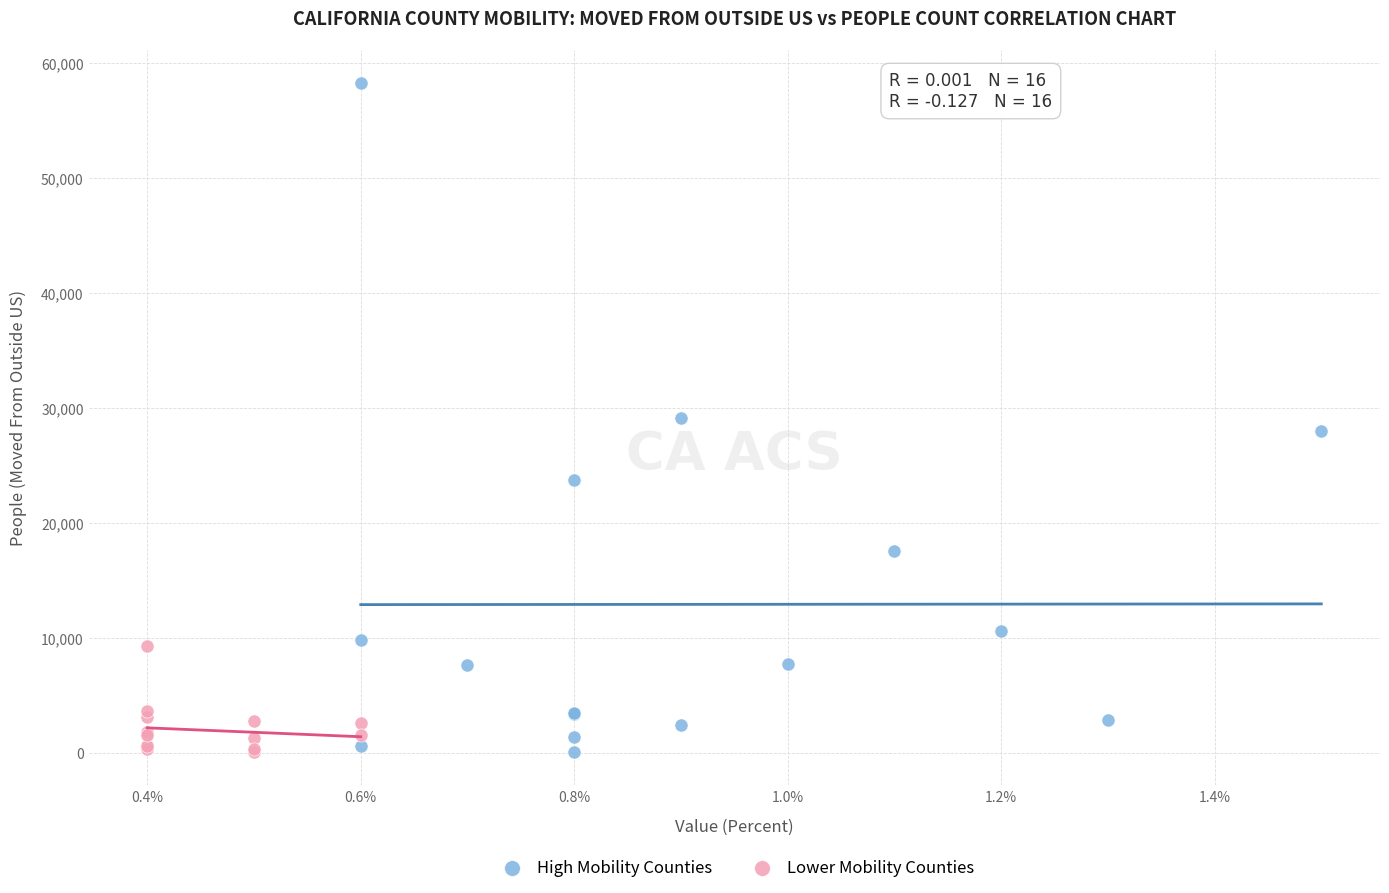

Which series reaches the maximum Y coordinate?

High Mobility Counties